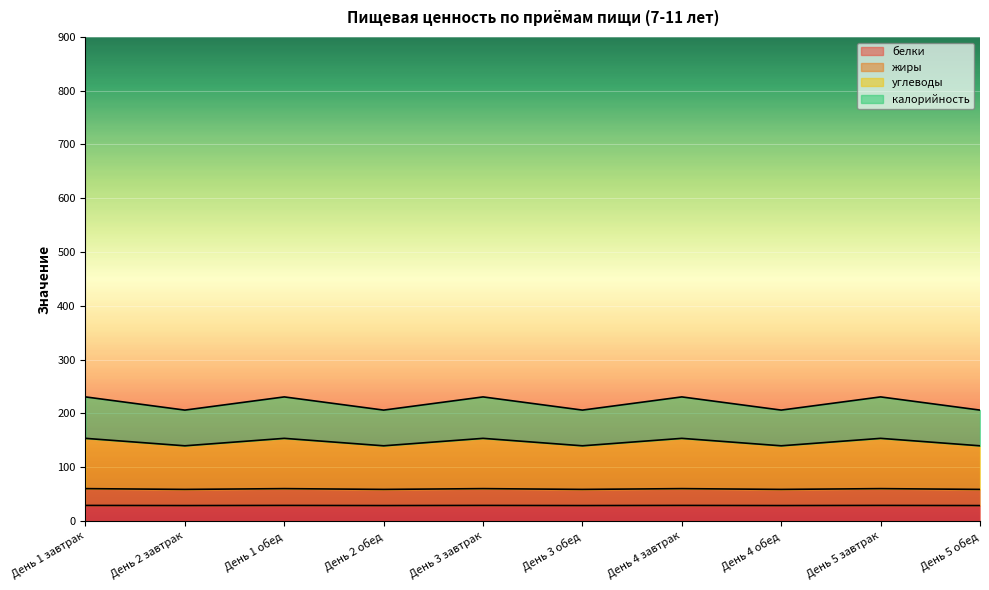

What is the lowest value of the белки series?

28.5